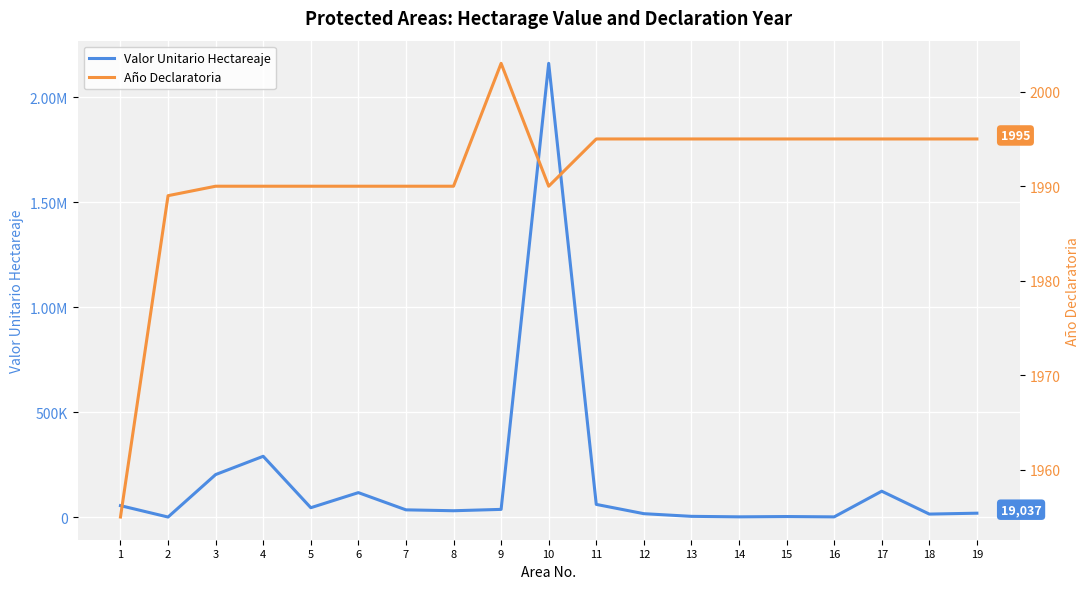

Is it true that Valor Unitario Hectareaje equals 57294.7 at 17?

False